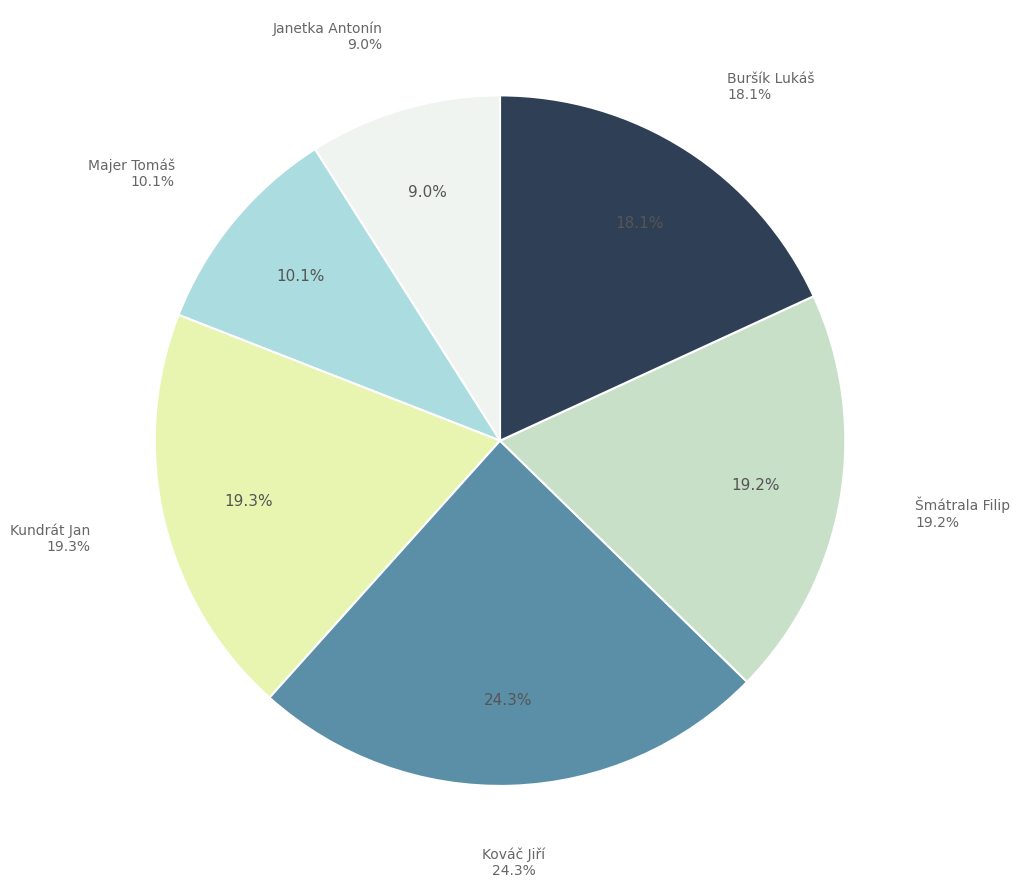

To the nearest percent, what is the combined percentage of Janetka Antonín and Buršík Lukáš?

27%